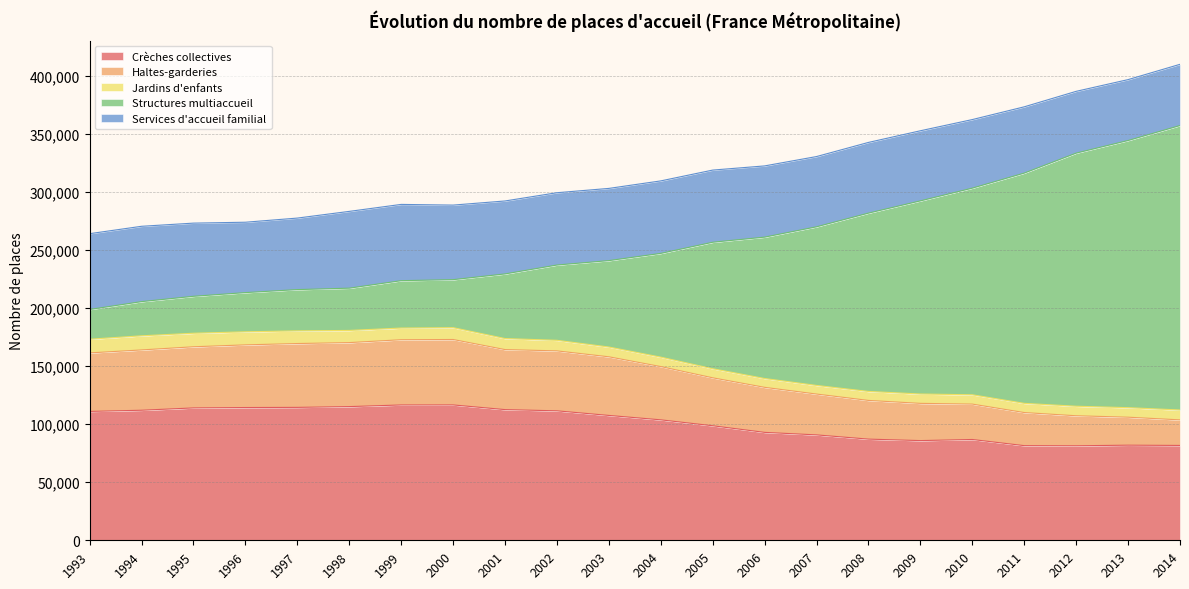

True or false: Haltes-garderies has more than 0 interior local peaks.

True